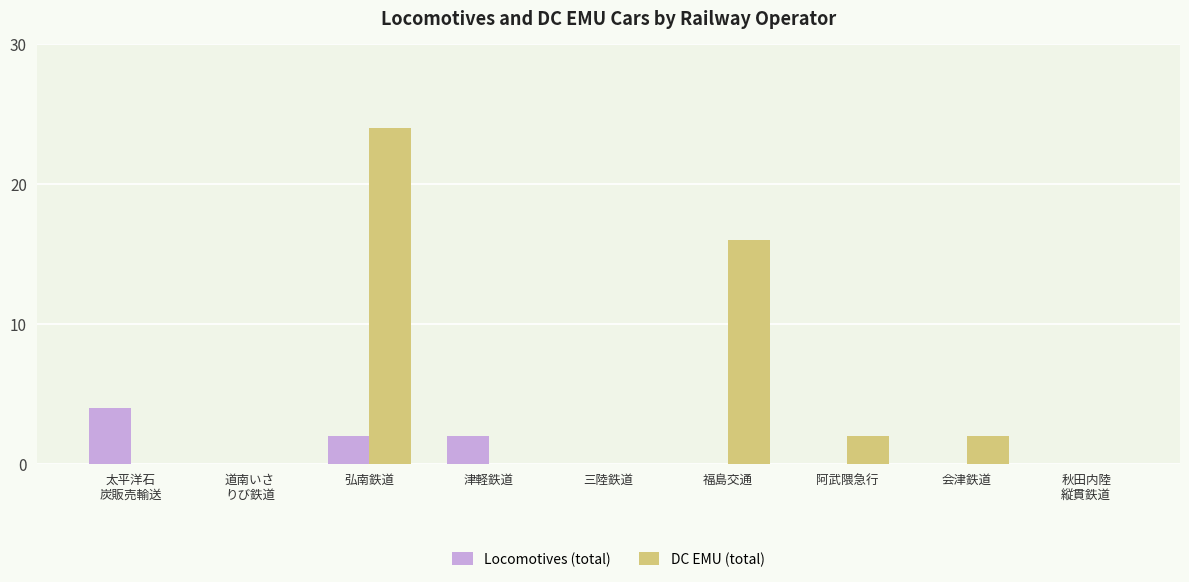

The value of Locomotives (total) at 道南いさ
りび鉄道 is 0. True or false?

True